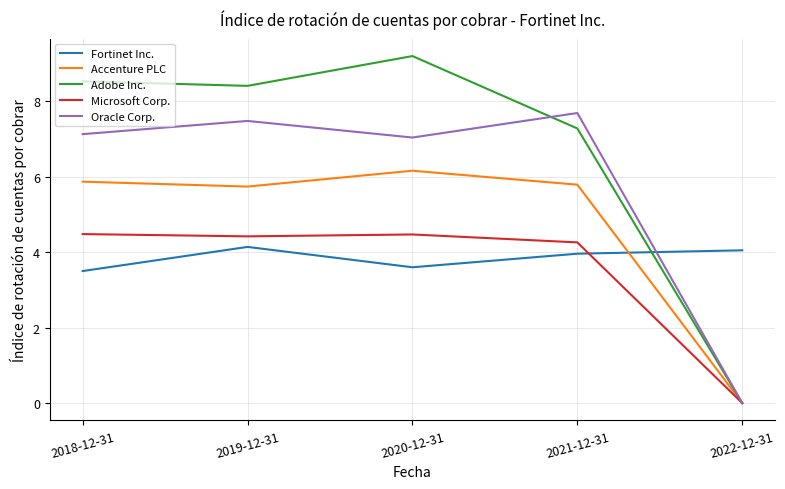

Is it true that Oracle Corp. equals 4.7 at 2022-12-31?

False